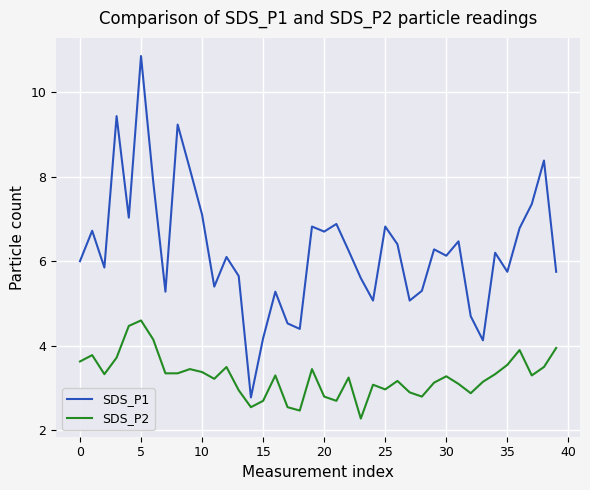

Which series has the largest total across all categories?

SDS_P1